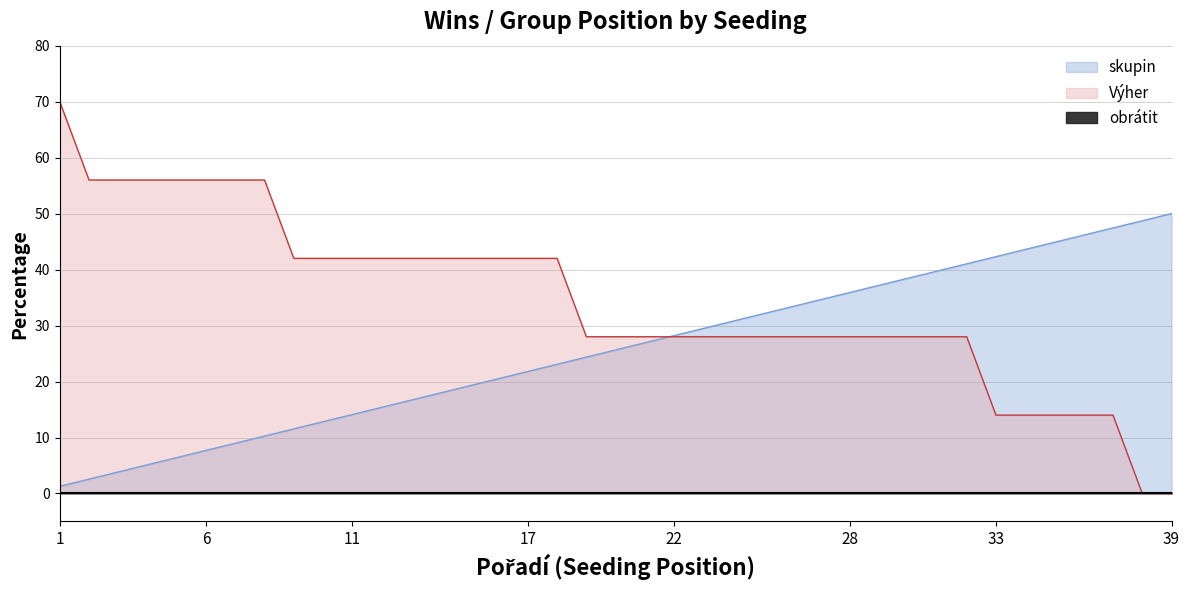

What is the sum of all skupin values?

1000.0